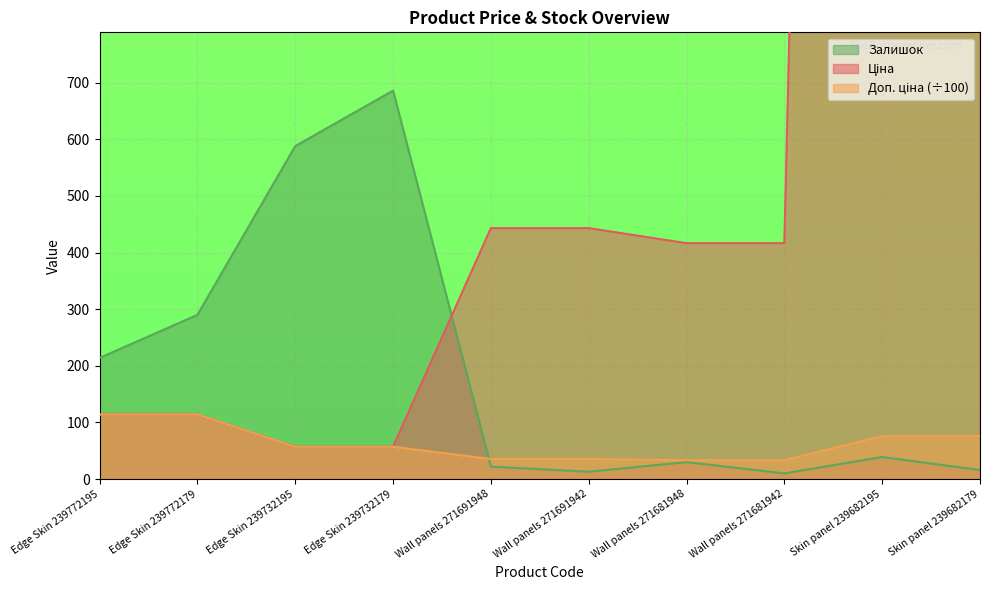

Reading left to right, extract all data points from this chart.

Ціна: Edge Skin 239772195=114.1	Edge Skin 239772179=114.1	Edge Skin 239732195=57.0	Edge Skin 239732179=57.0	Wall panels 271691948=443.1	Wall panels 271691942=443.1	Wall panels 271681948=416.6	Wall panels 271681942=416.6	Skin panel 239682195=7596.5	Skin panel 239682179=7596.5
Доп. ціна: Edge Skin 239772195=114.1	Edge Skin 239772179=114.1	Edge Skin 239732195=57.0	Edge Skin 239732179=57.0	Wall panels 271691948=35.4	Wall panels 271691942=35.4	Wall panels 271681948=33.3	Wall panels 271681942=33.3	Skin panel 239682195=76.0	Skin panel 239682179=76.0
Залишок: Edge Skin 239772195=214.0	Edge Skin 239772179=290.0	Edge Skin 239732195=588.0	Edge Skin 239732179=686.0	Wall panels 271691948=22.0	Wall panels 271691942=13.0	Wall panels 271681948=30.0	Wall panels 271681942=10.0	Skin panel 239682195=39.0	Skin panel 239682179=16.0